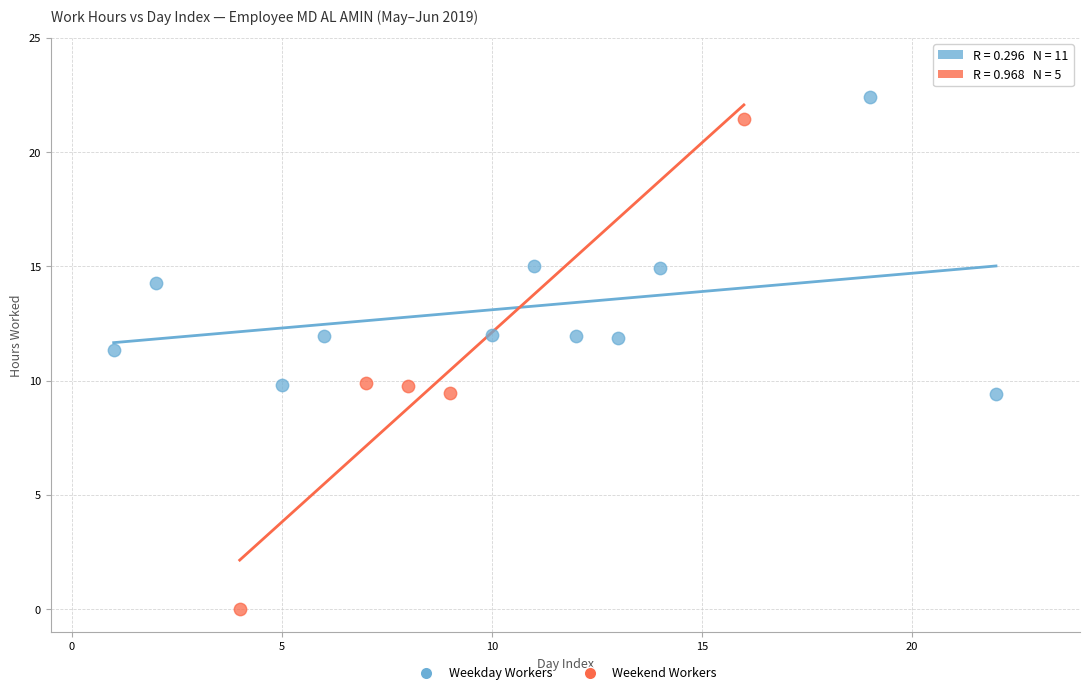

What are all the series names shown in the legend?

Weekday Workers, Weekend Workers